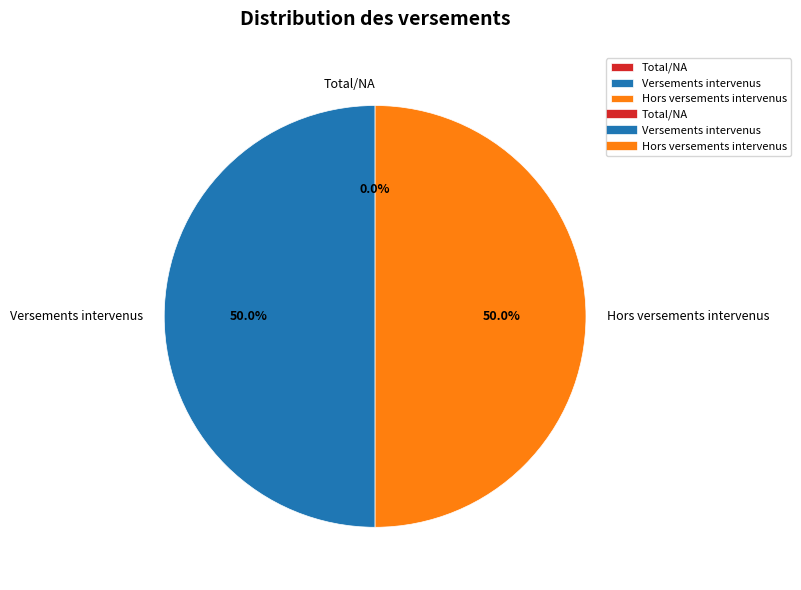

To the nearest percent, what is the average slice percentage?

33%